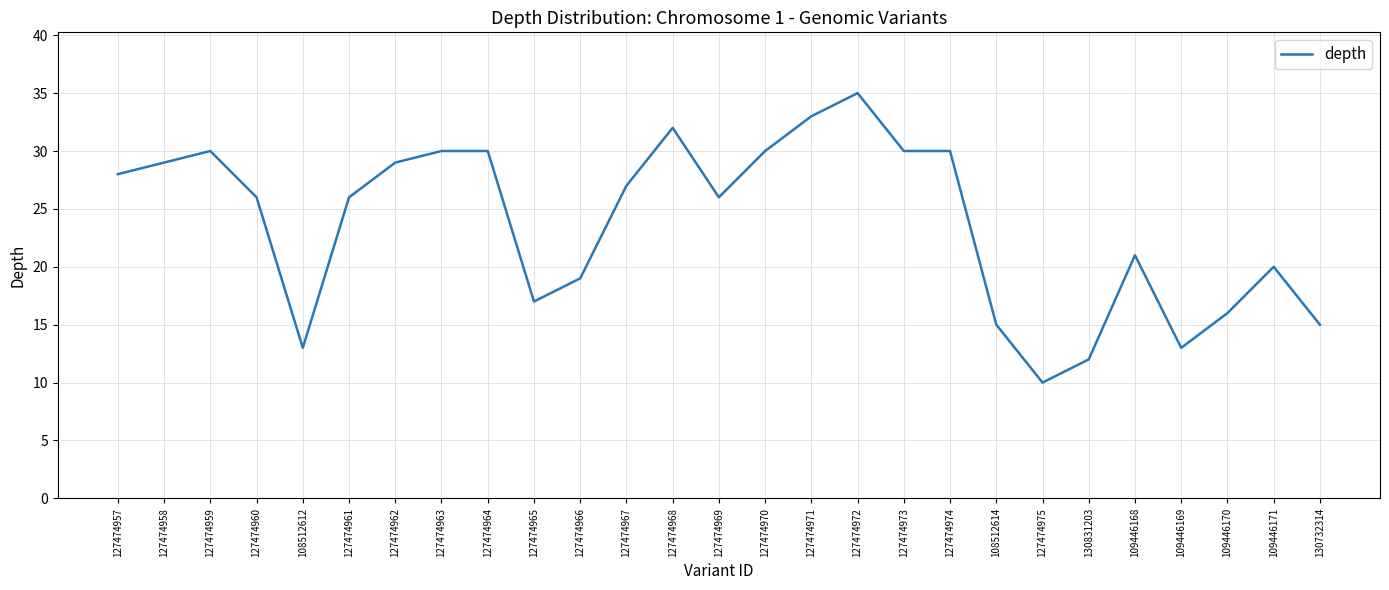

What is the difference between the maximum and minimum values?

25